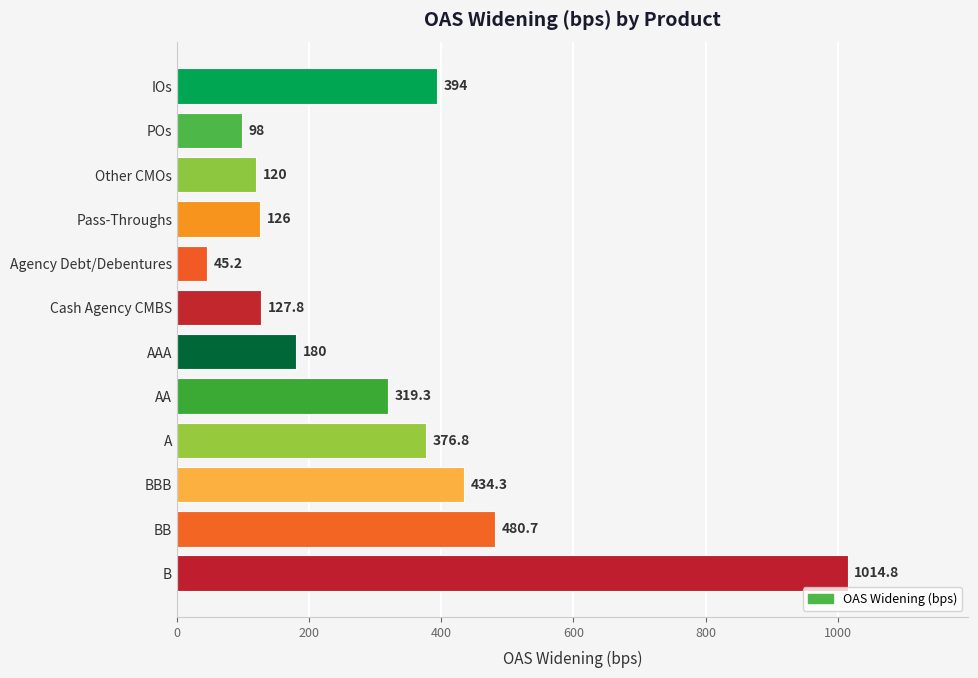

What is the label of the 2nd bar from the bottom?

BB